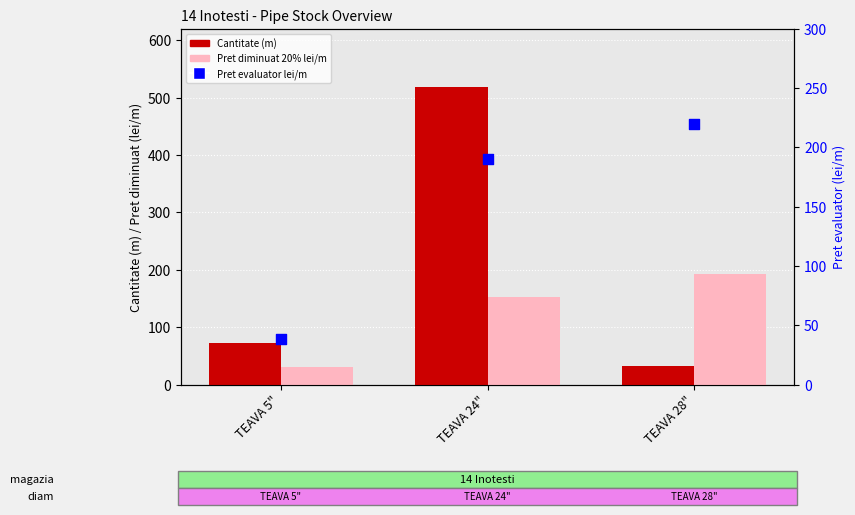

Which series contains the lowest Y value?

Pret diminuat 20% lei/m fara TVA